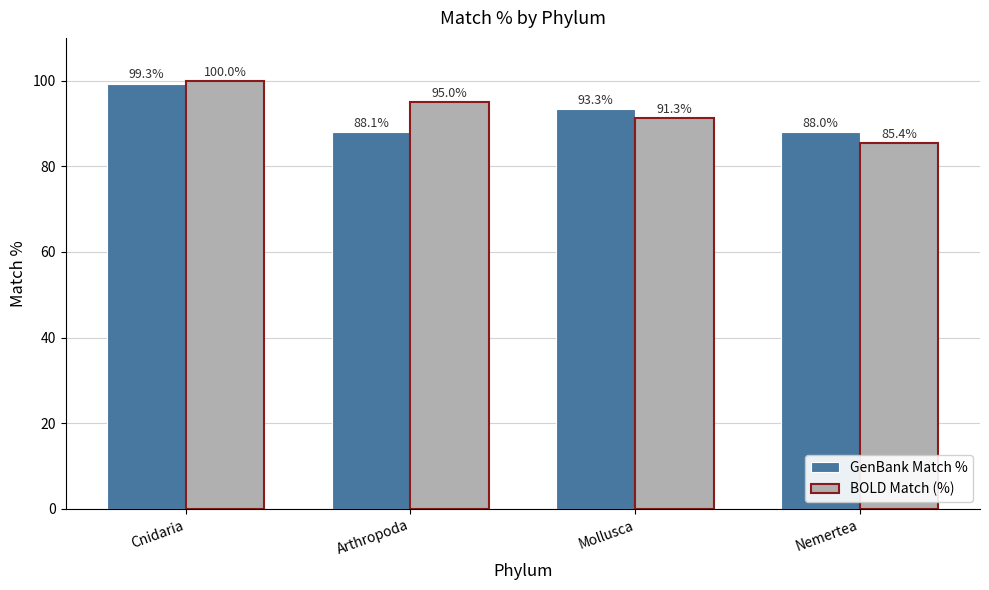

What is the spread (max minus min) of values at Mollusca?

2.0